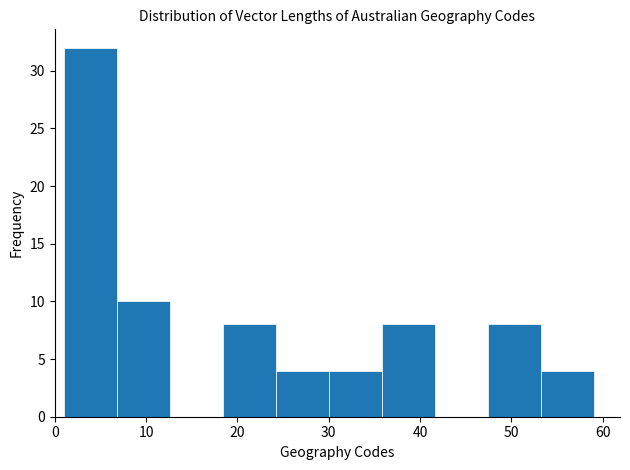

What is the height of the bar covering 47.4 to 53.2 on the x-axis? Neither the bar edges nor the heights are printed on the chart, so give them approximately, as read against the axes.

8